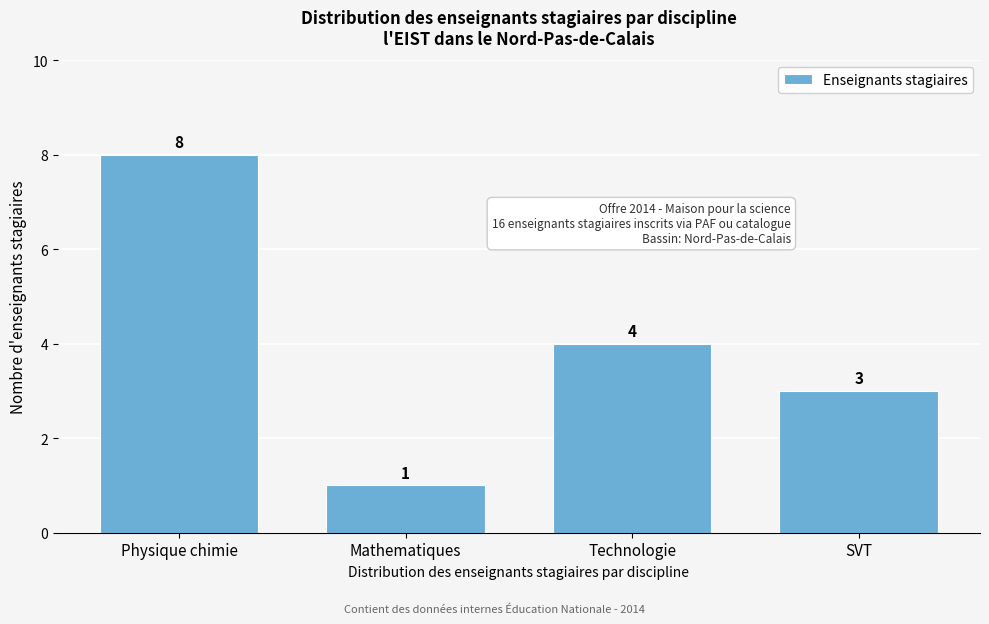

Reading left to right, what are all the values shown in this chart?

8	1	4	3